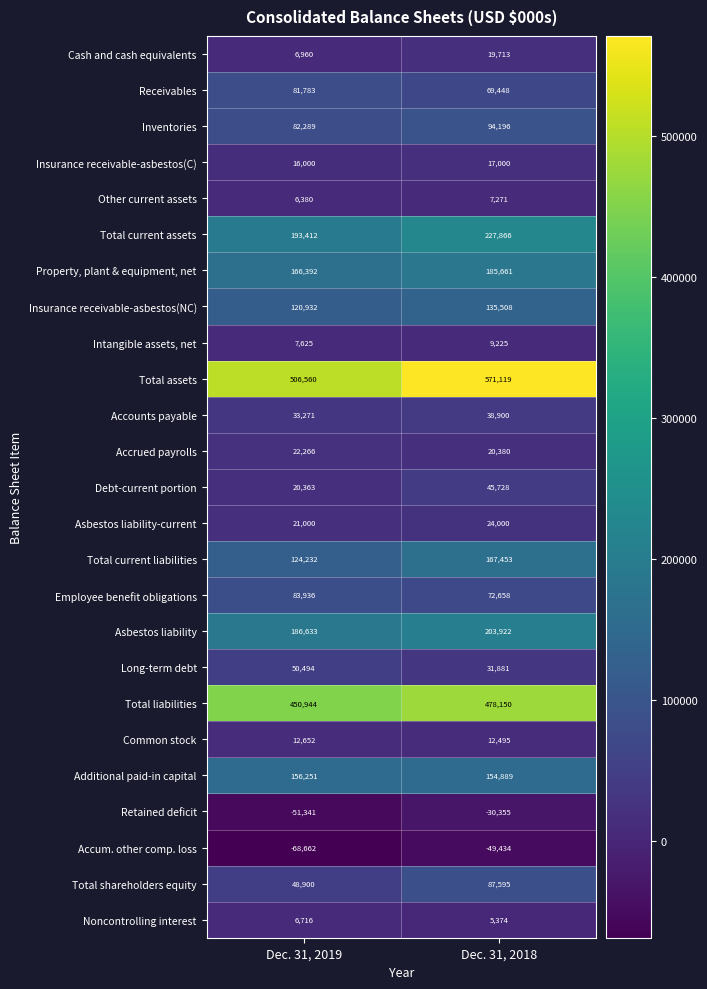

Which series has the widest spread of values?

Total assets